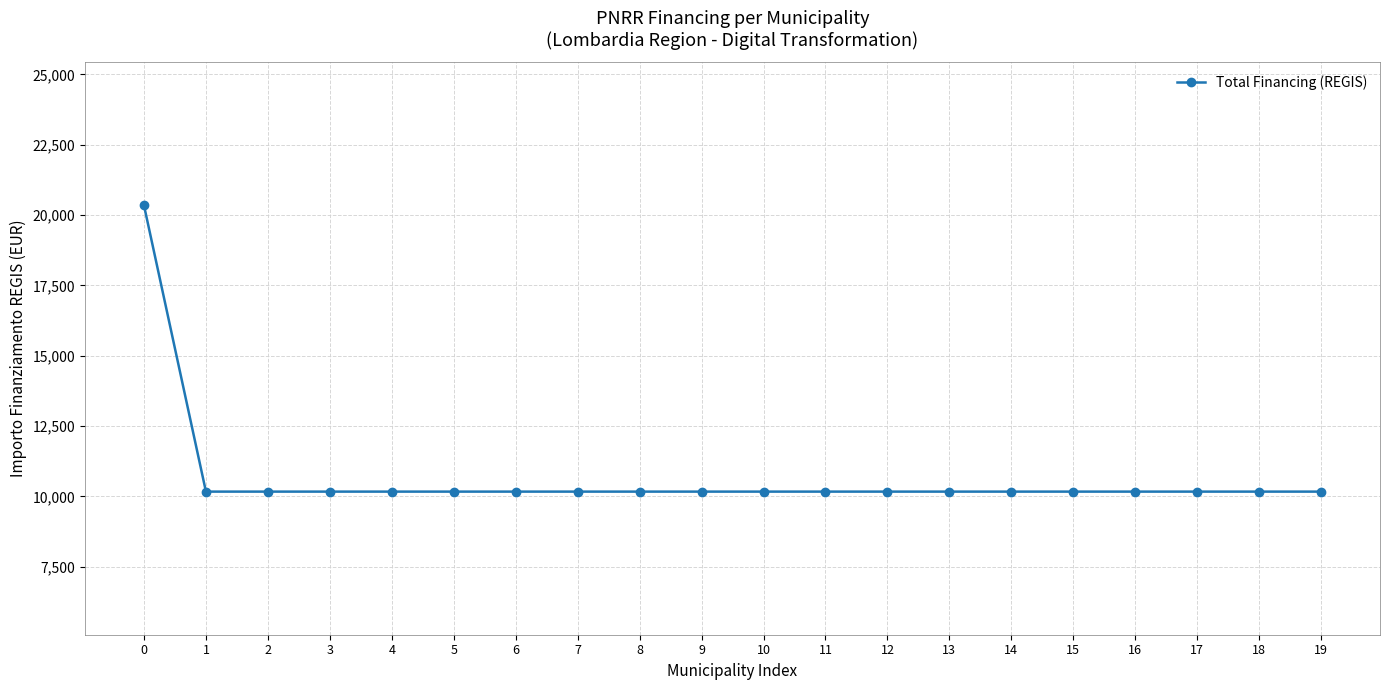

Is it true that the value at 2 is 10172?

True